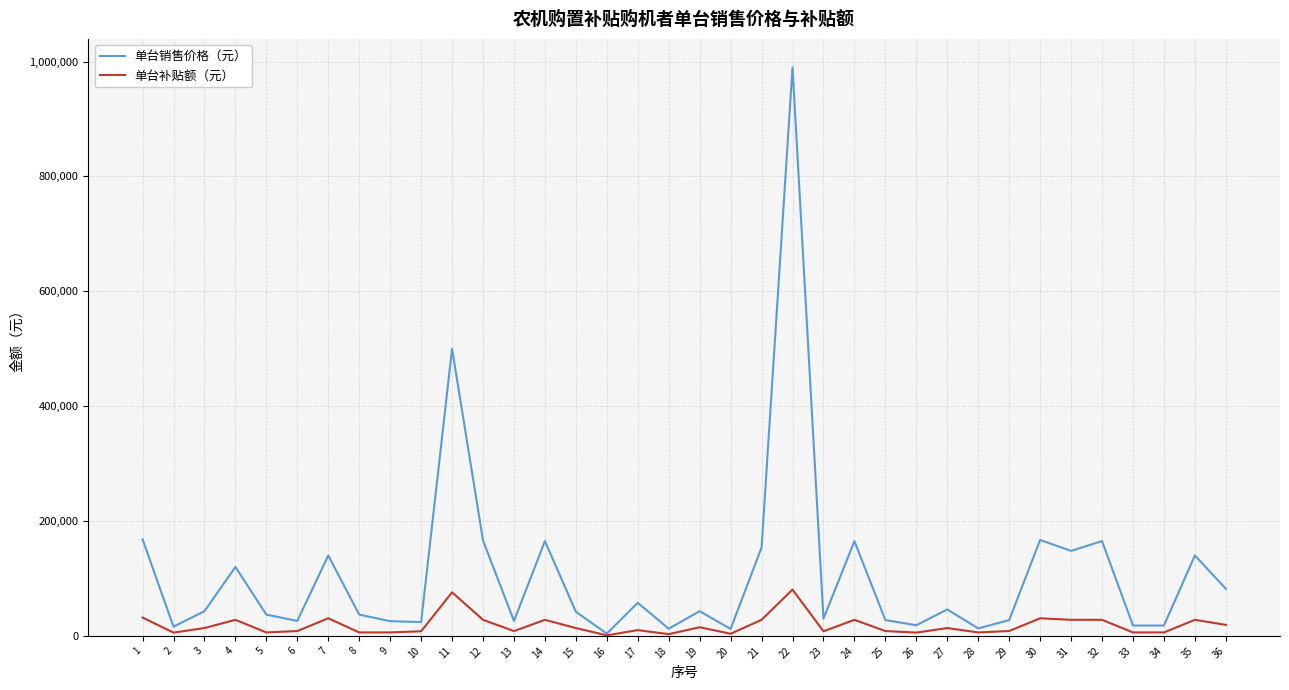

Rank the series by their average value, from highest to lowest.

单台销售价格（元）, 单台补贴额（元）